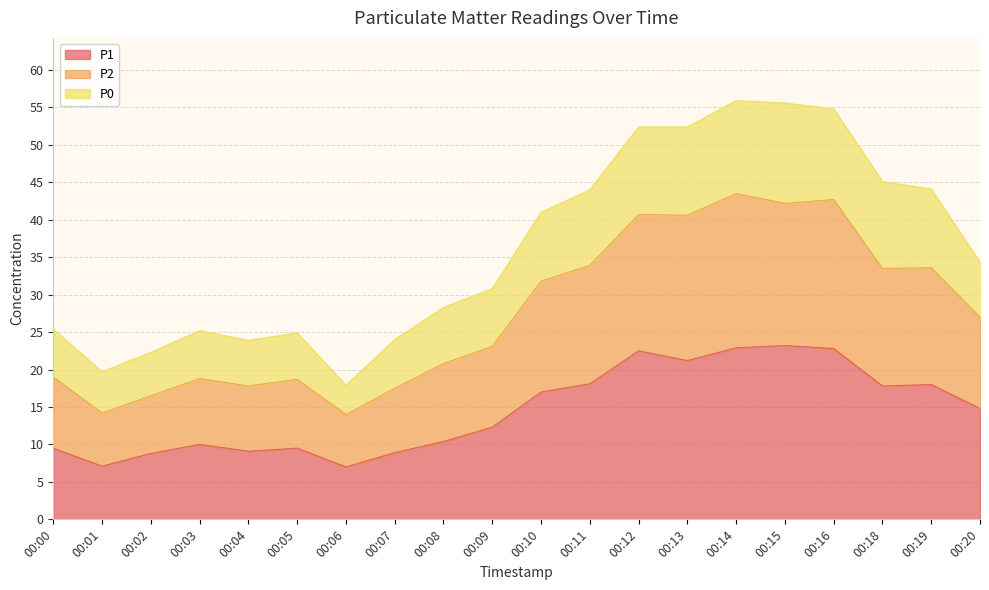

What is the total value across all series at 00:14?

55.9